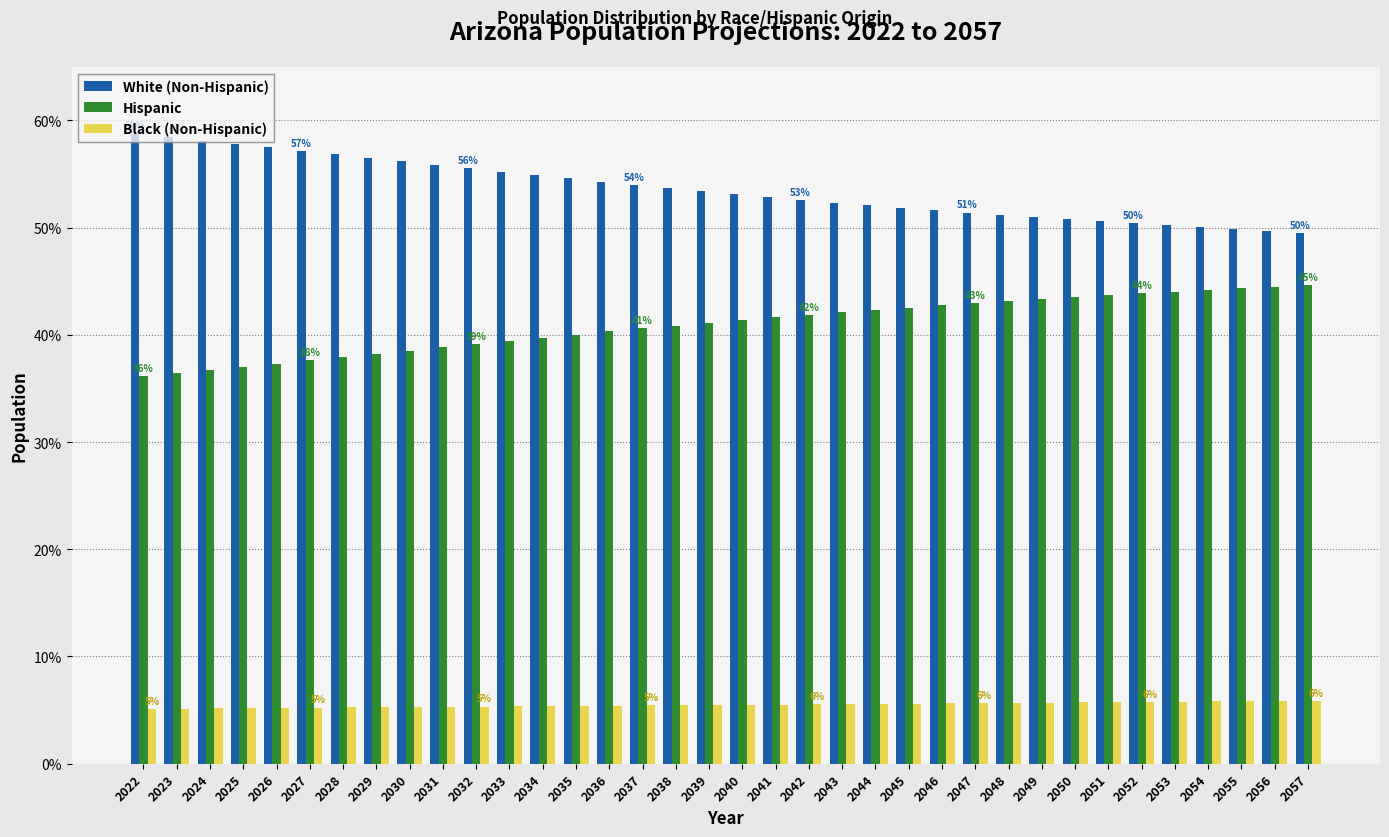

What is the highest value of the White (Non-Hispanic) series?

58.8